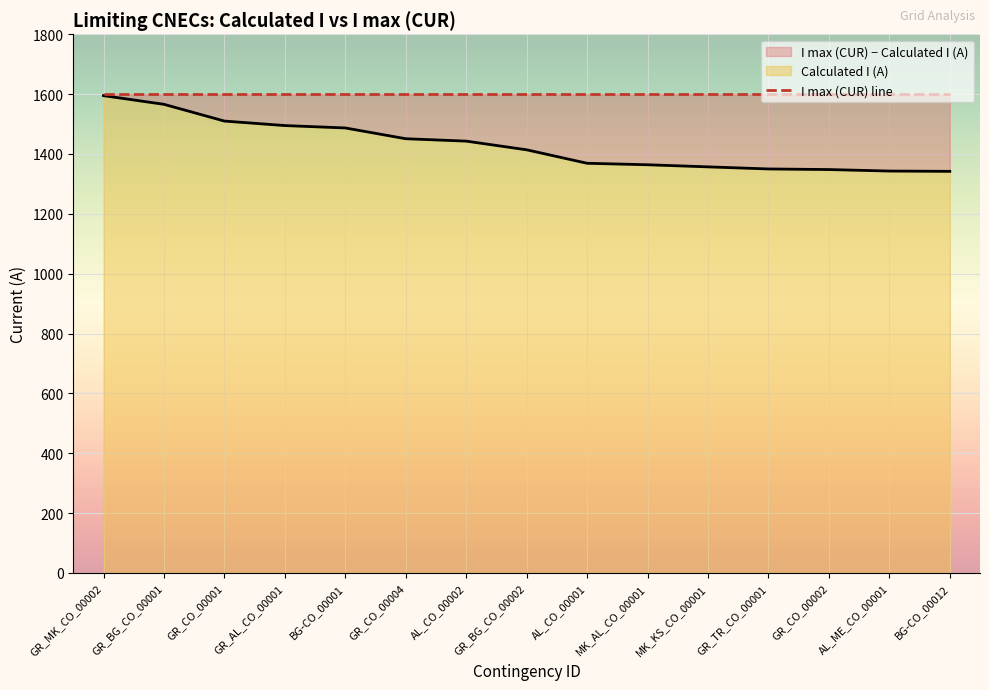

At which label is the value closest to 1468?

GR_CO_00004